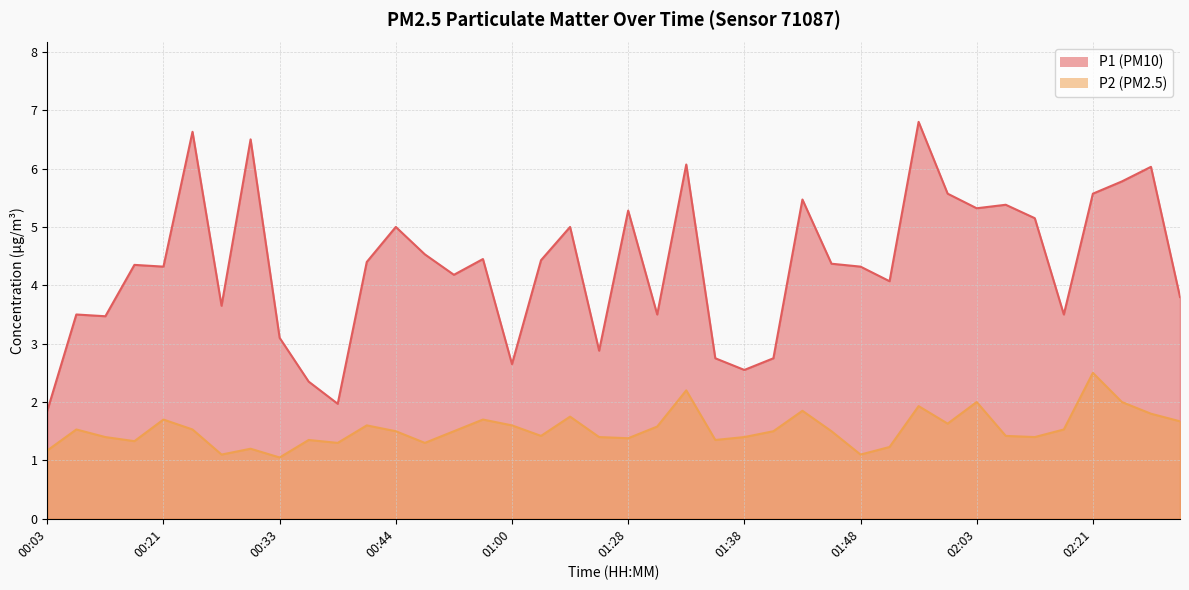

What is the sum of all P1 values?

173.2